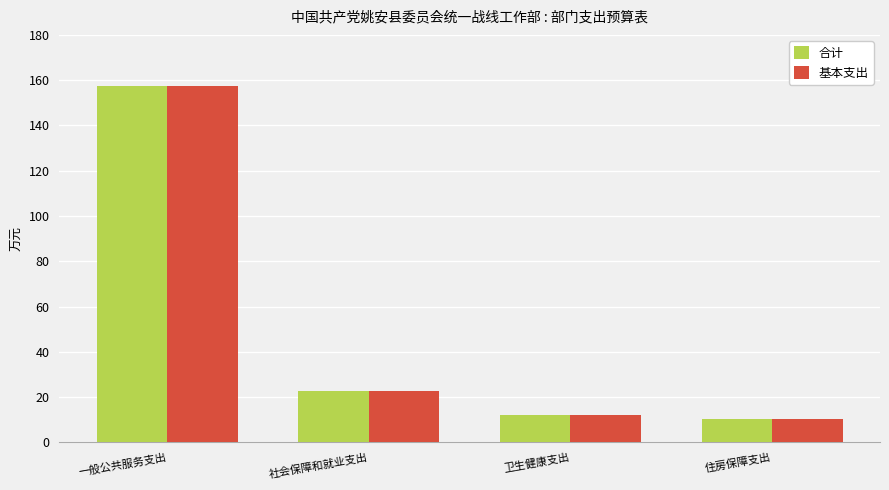

What is the lowest value of the 基本支出 series?

10.5